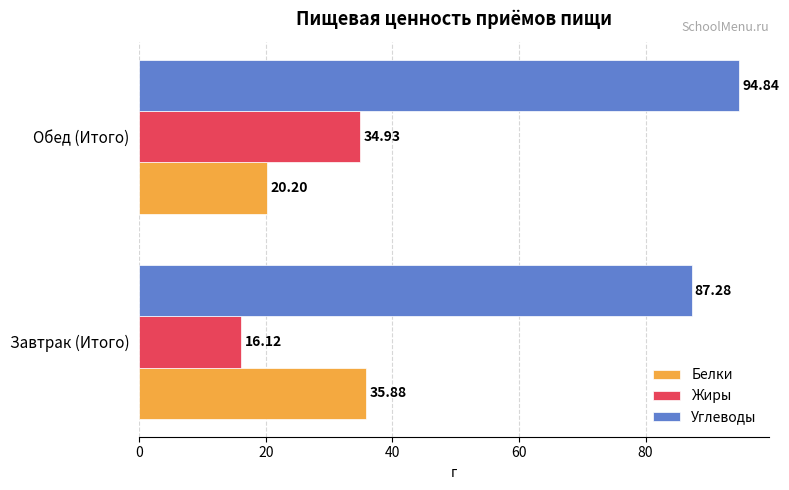

What is the sum of the Углеводы values at Завтрак (Итого) and Обед (Итого)?

182.1